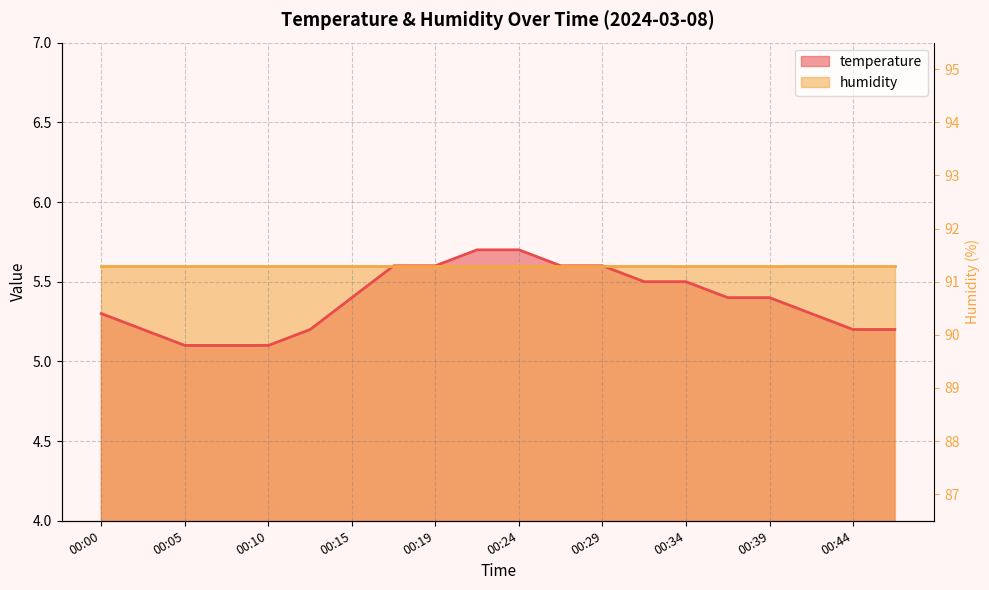

Which category has the highest value across all series?

00:22